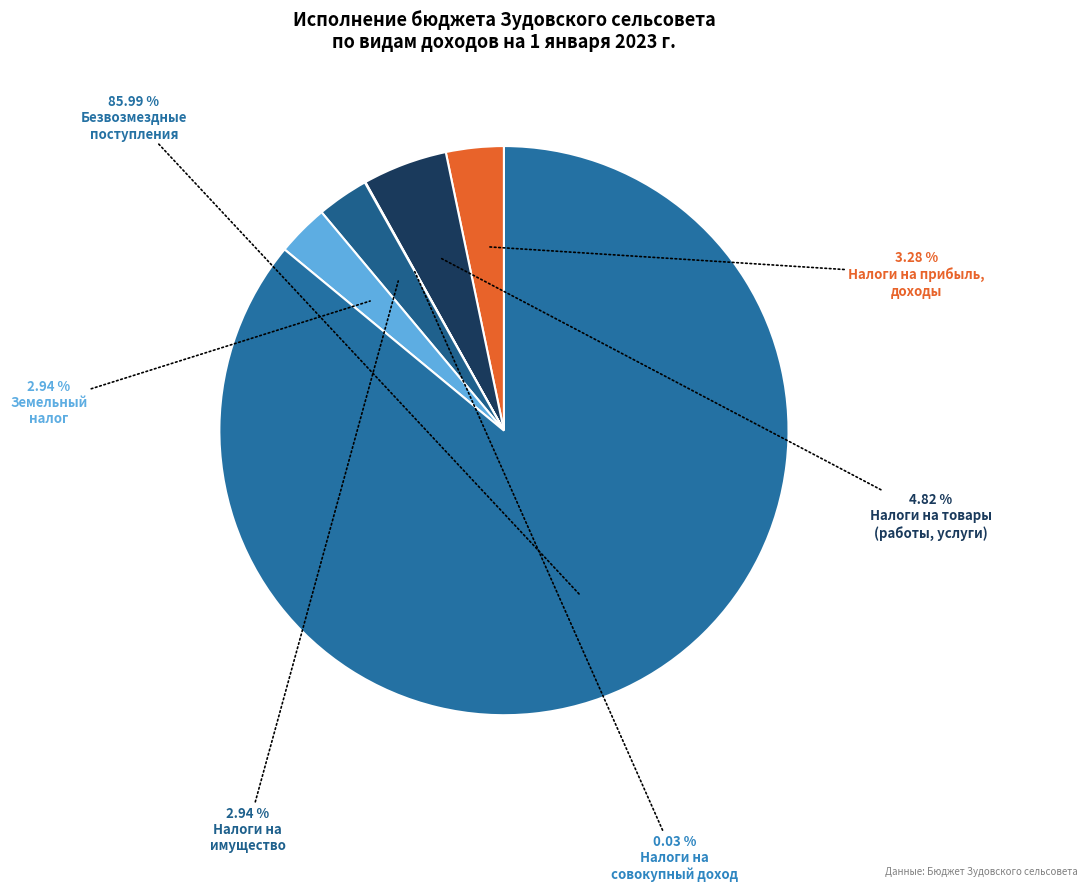

Count the number of slices in the pie.

6